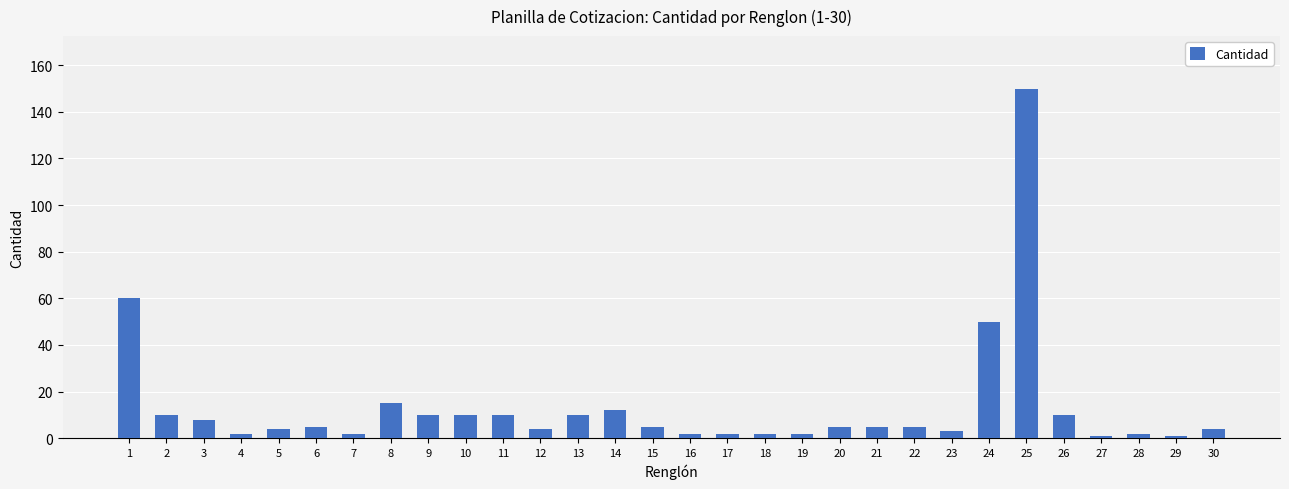

Count the number of data series in this chart.

1